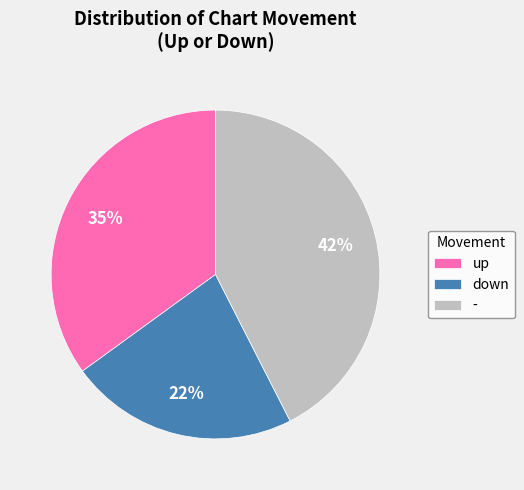

Is it true that - is 42% of the pie?

True